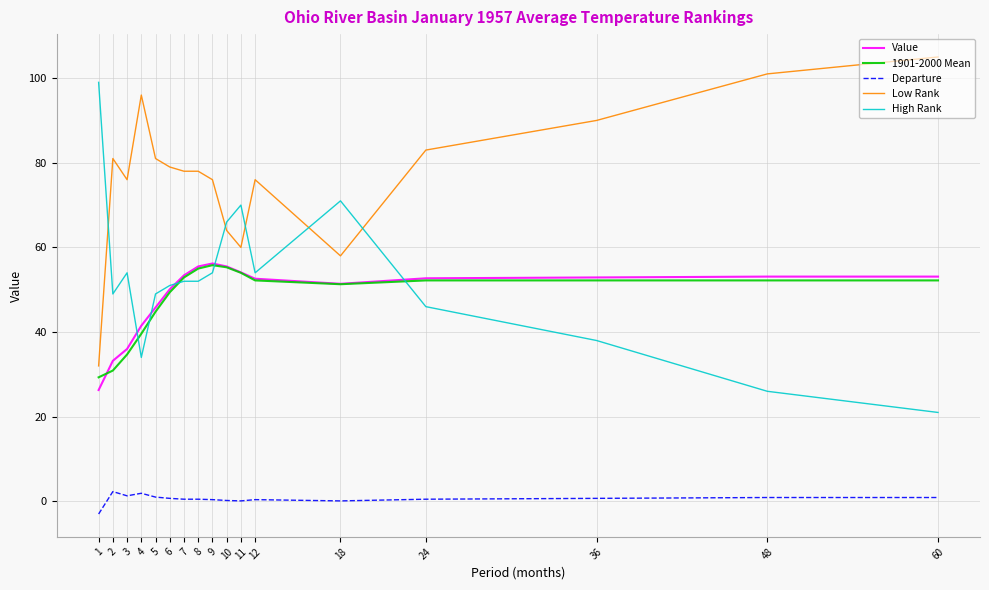

Does the chart have visible grid lines?

Yes